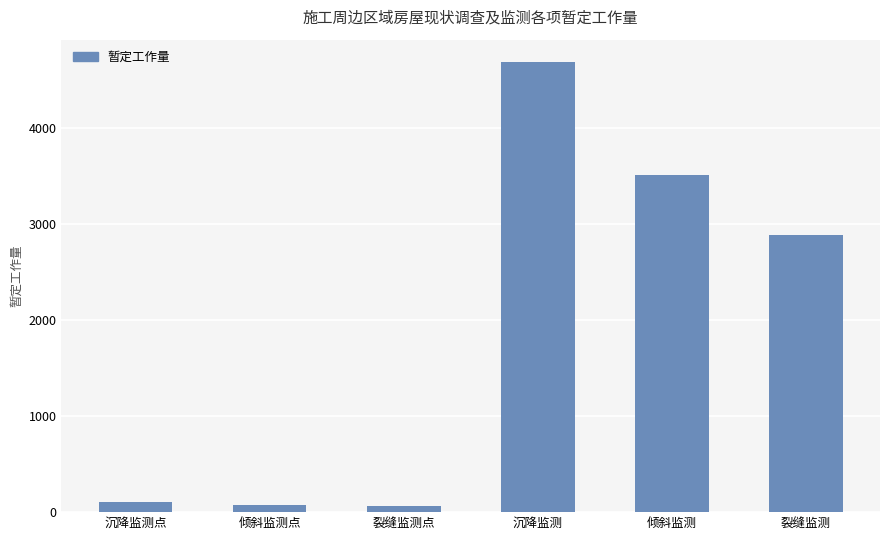

The chart shows a value of 3510 at 倾斜监测. True or false?

True